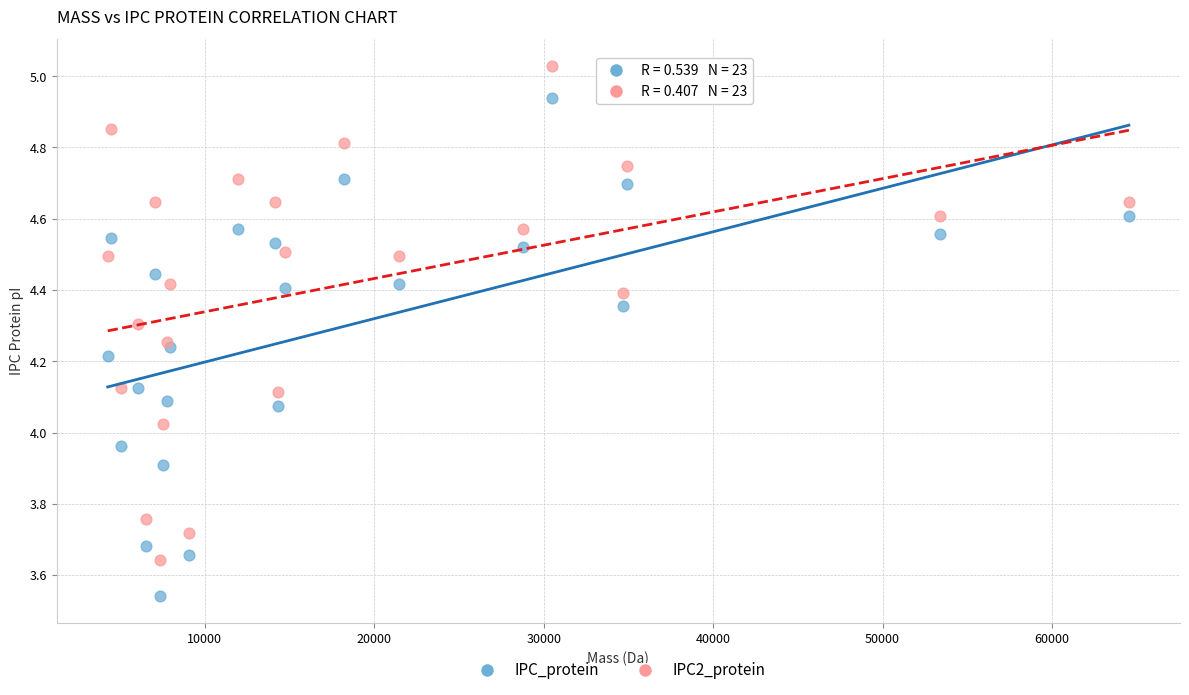

Which series contains the lowest Y value?

IPC_protein